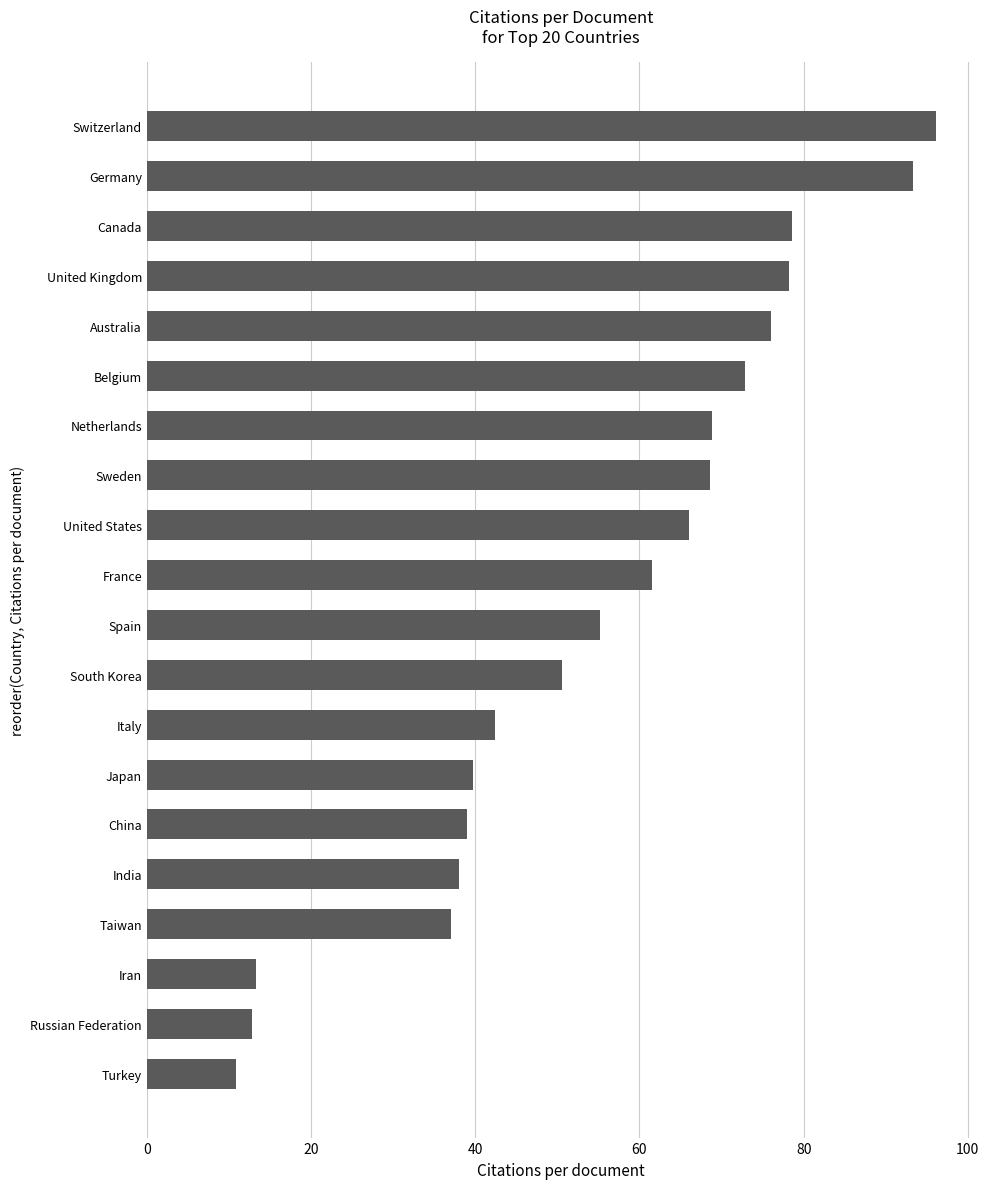

How many values are below 61?

10